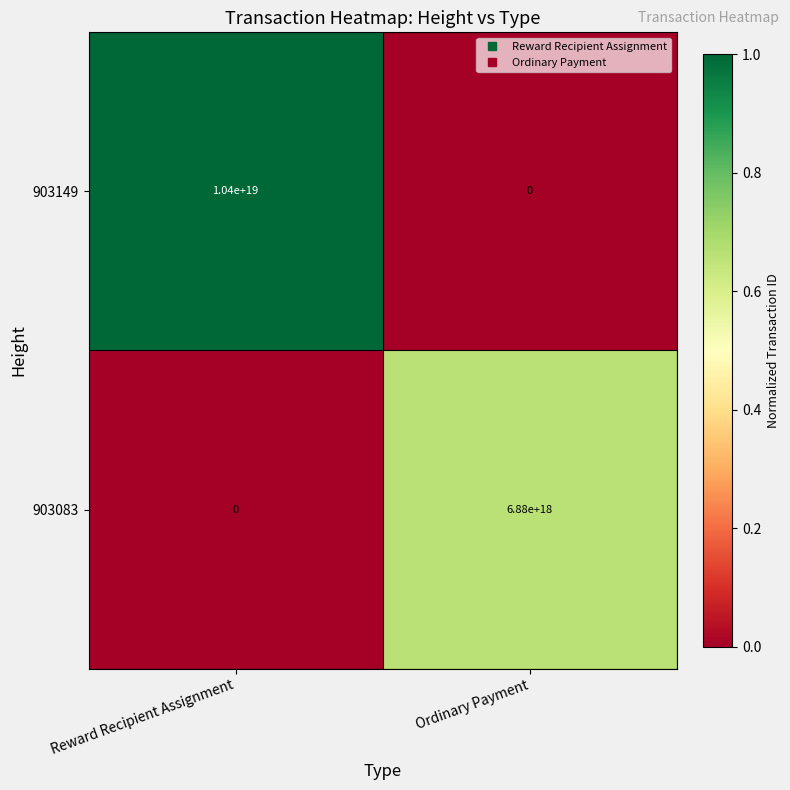

Which series has the largest total across all categories?

903149